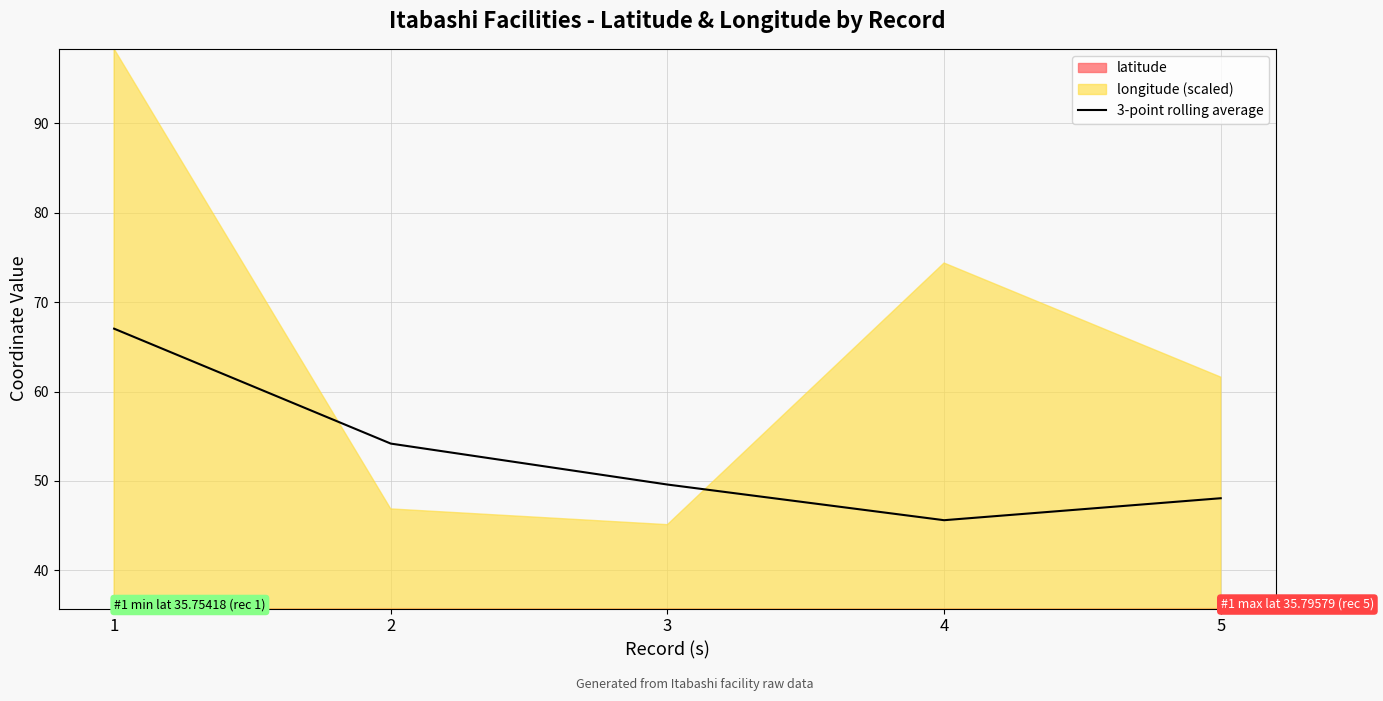

What is the difference between the maximum and minimum values?

21.4